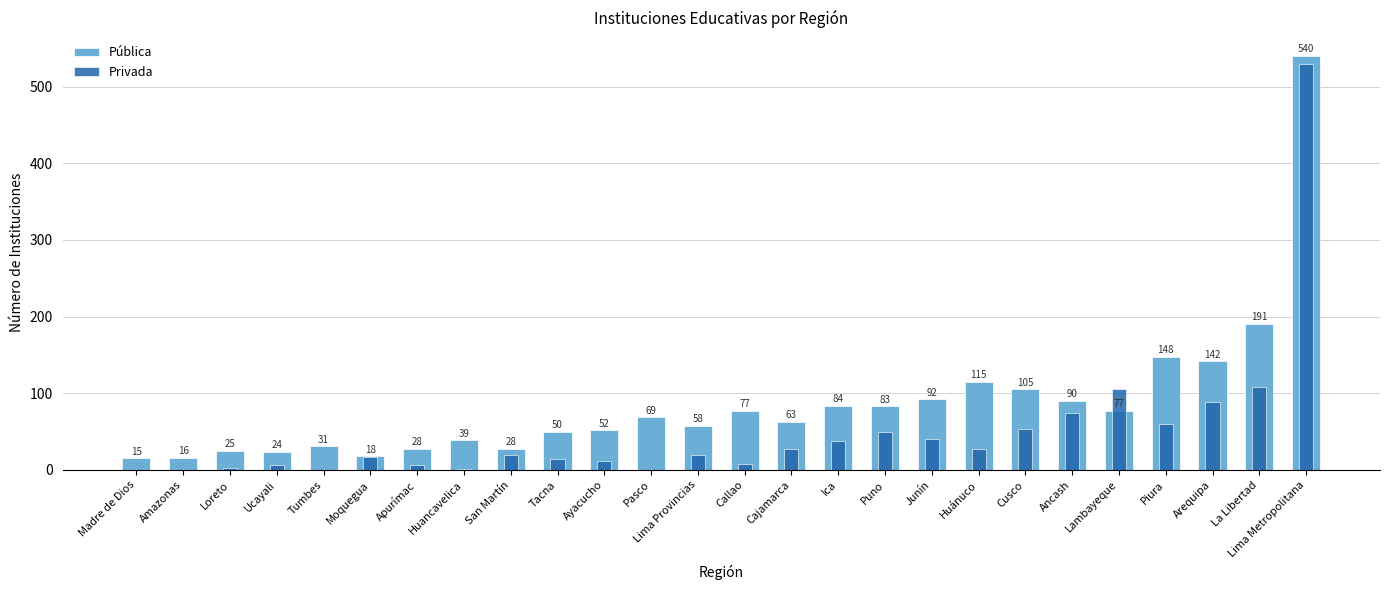

What is the maximum value shown in the chart?

540